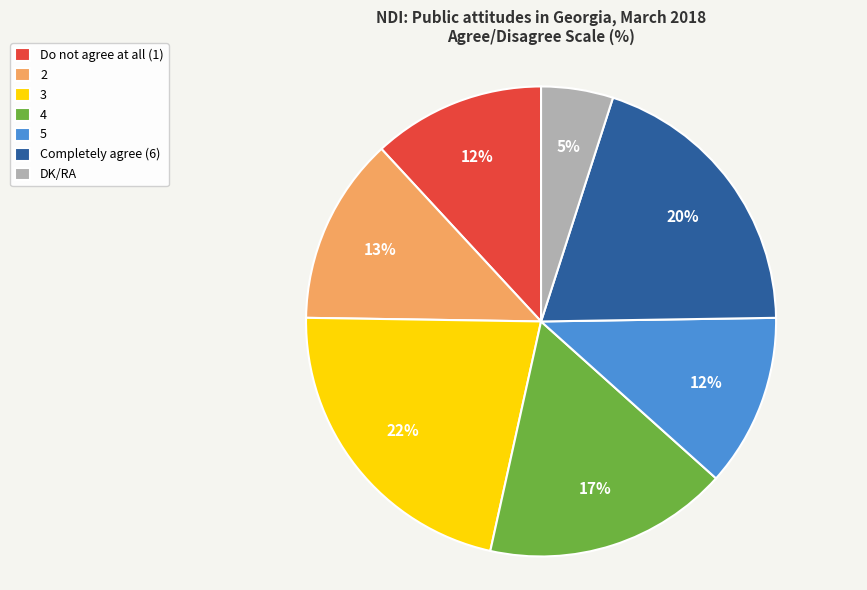

Is it true that DK/RA is 5% of the pie?

True